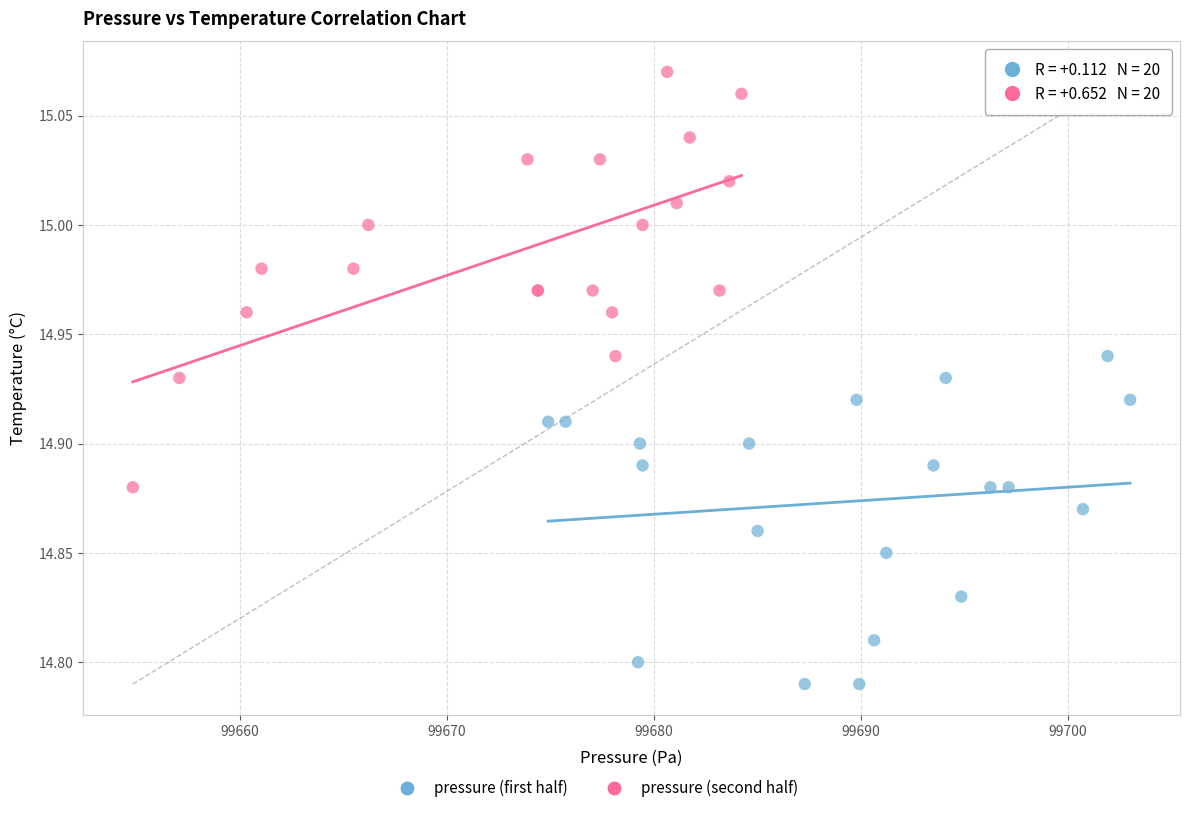

Which series contains the highest Y value?

pressure (second half)